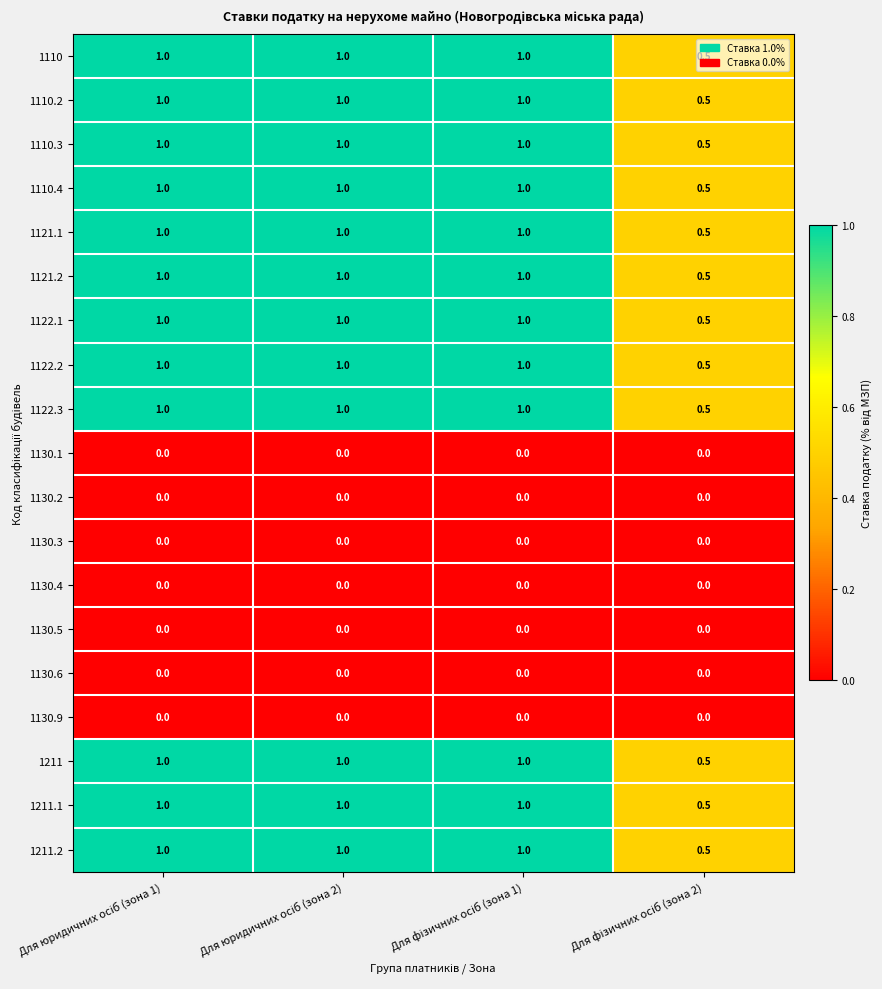

What is the difference between the maximum and minimum values in the 1110.2 series?

0.5